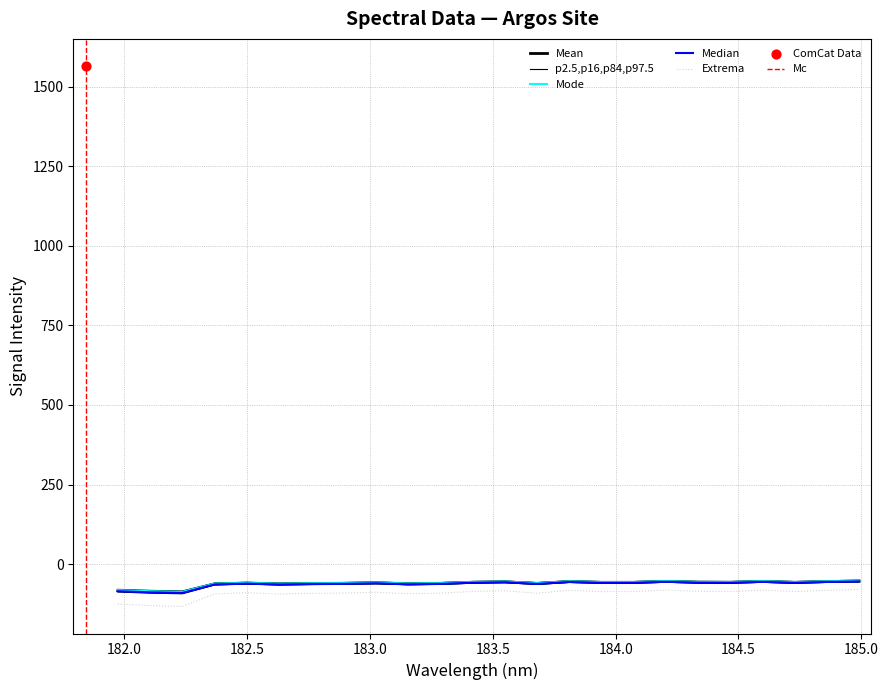

Between 183.15513622 and 182.3673257152, which is larger?

183.15513622